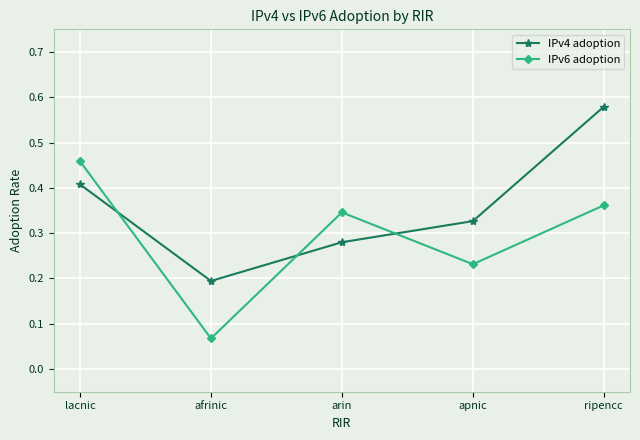

At which label is IPv6 adoption closest to 0?

afrinic